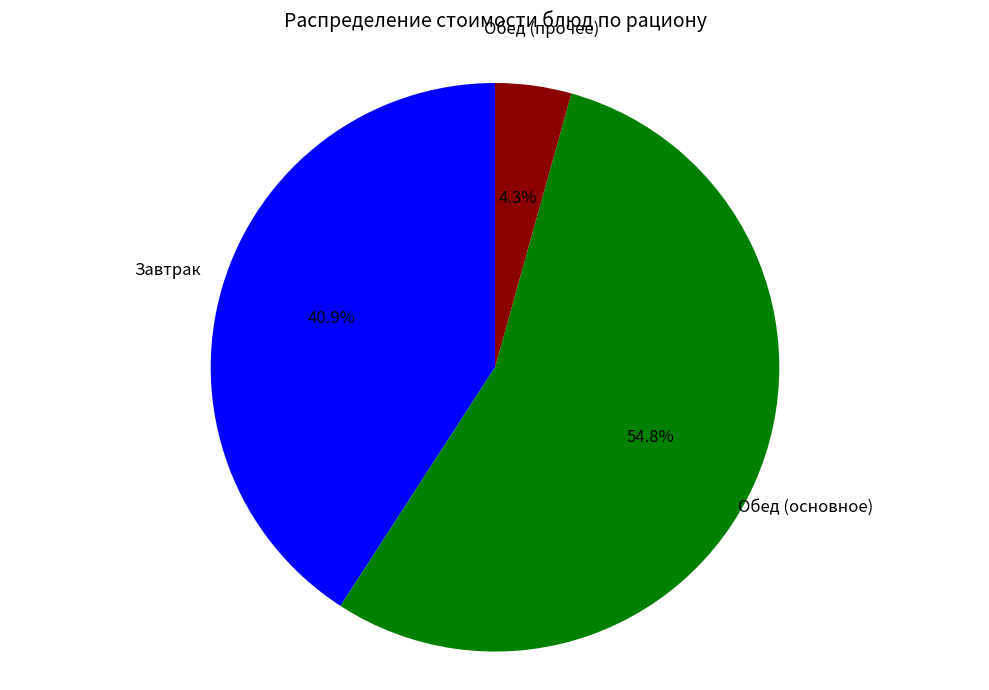

Is there any slice that represents more than half of the pie?

Yes